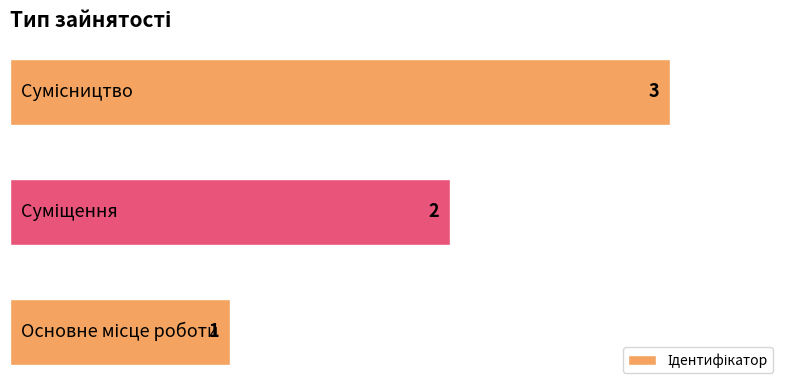

Count the values in the range 1 to 3.

3